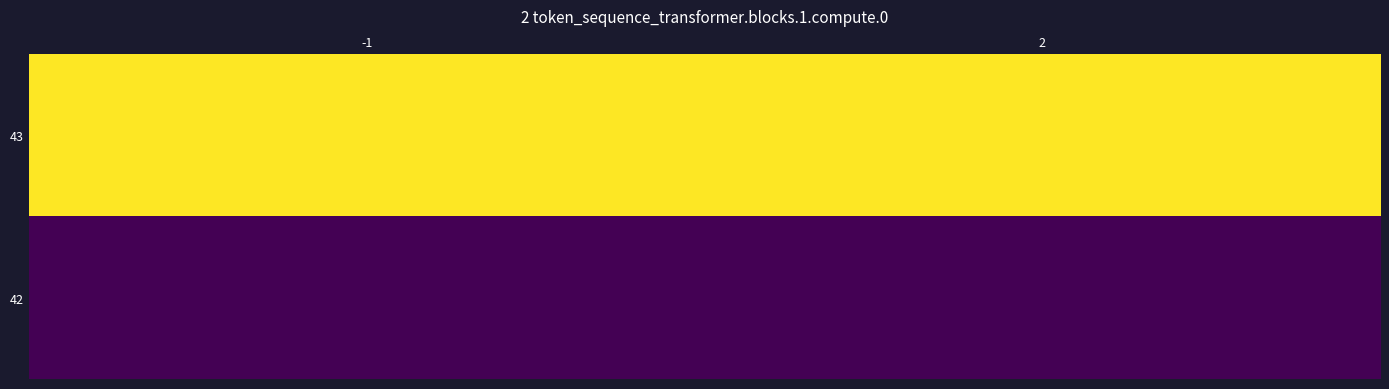

List the series in order of their overall mean, highest first.

43, 42